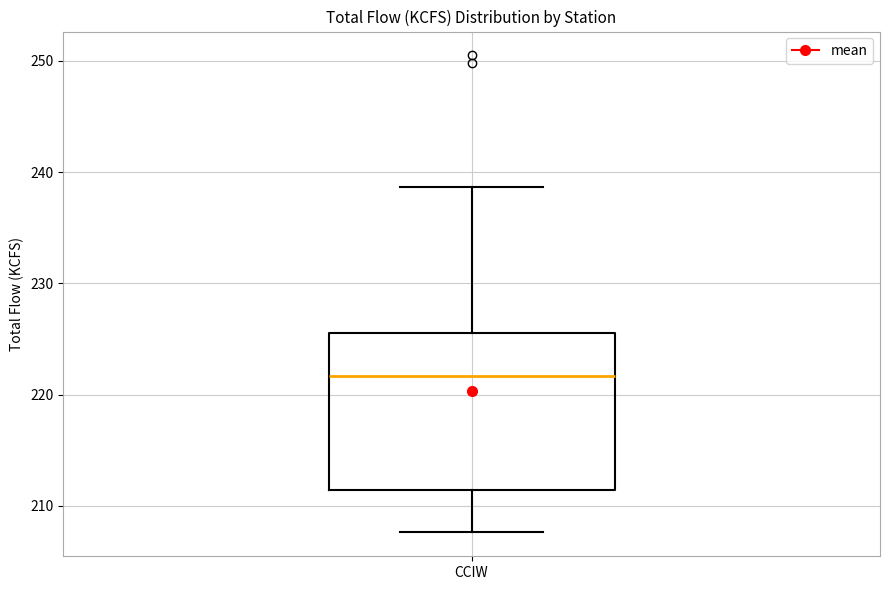

Read this box plot against the y-axis: the position of the median line, the range covered by the box, and the ends of both whiskers. The values are not printed on the chart, so give them approximately, as read against the axis.

median 222, box 211 to 226, whiskers 208 to 239